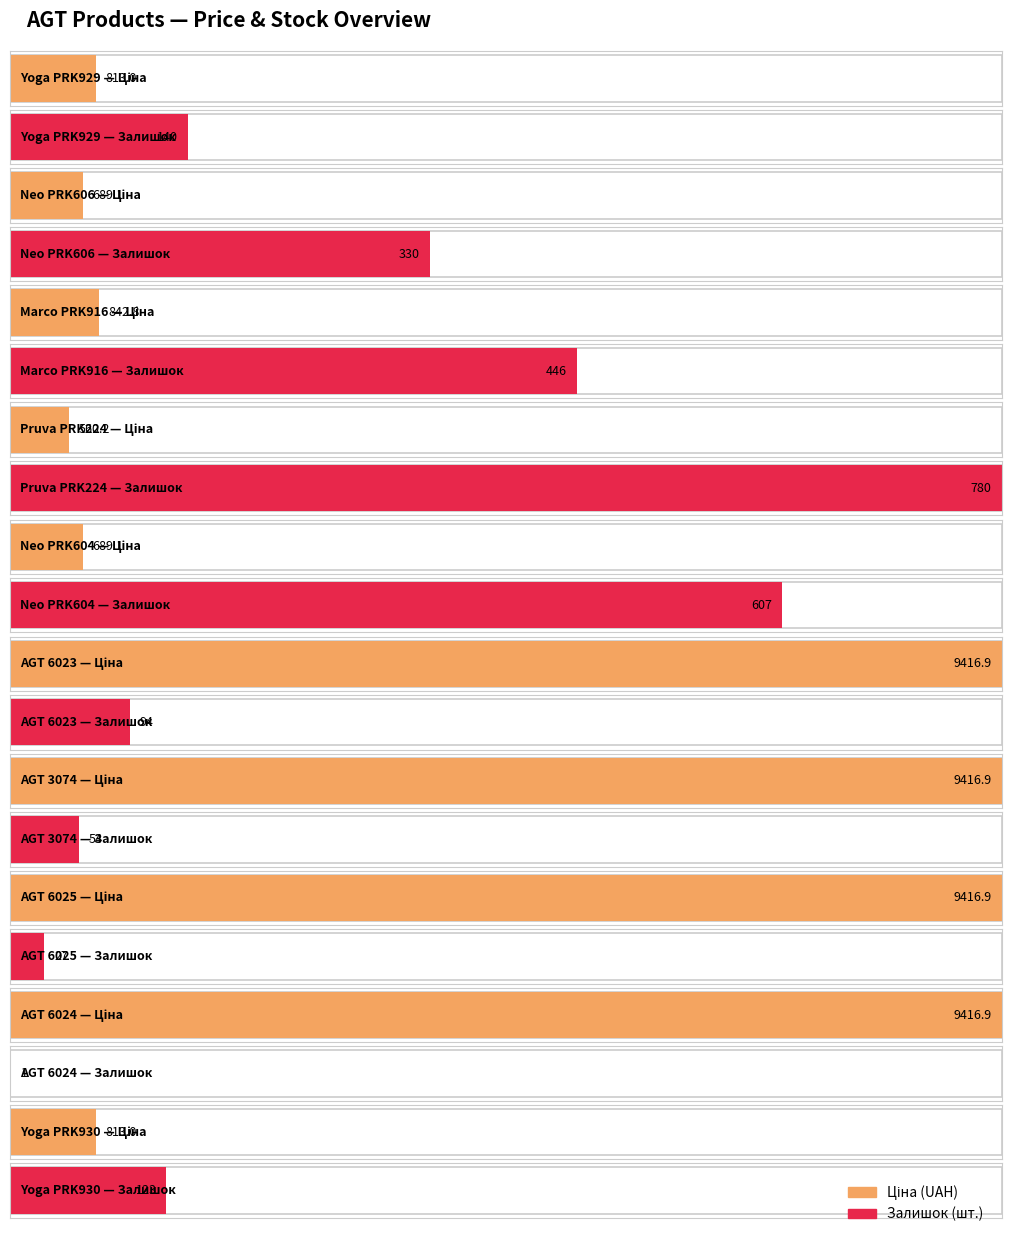

The value of Залишок at Yoga PRK930 is 47.4. True or false?

False